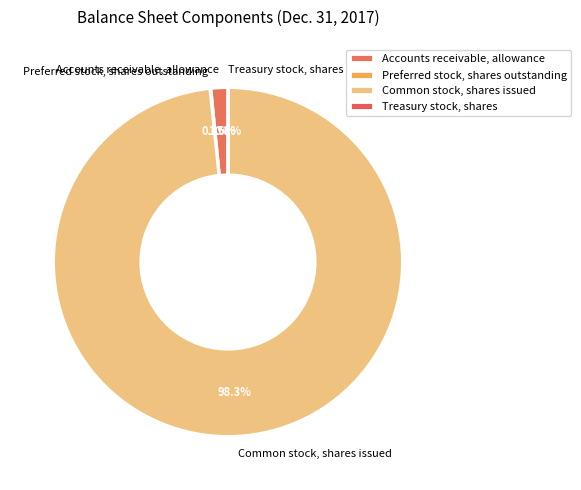

Is there any slice that represents more than half of the pie?

Yes